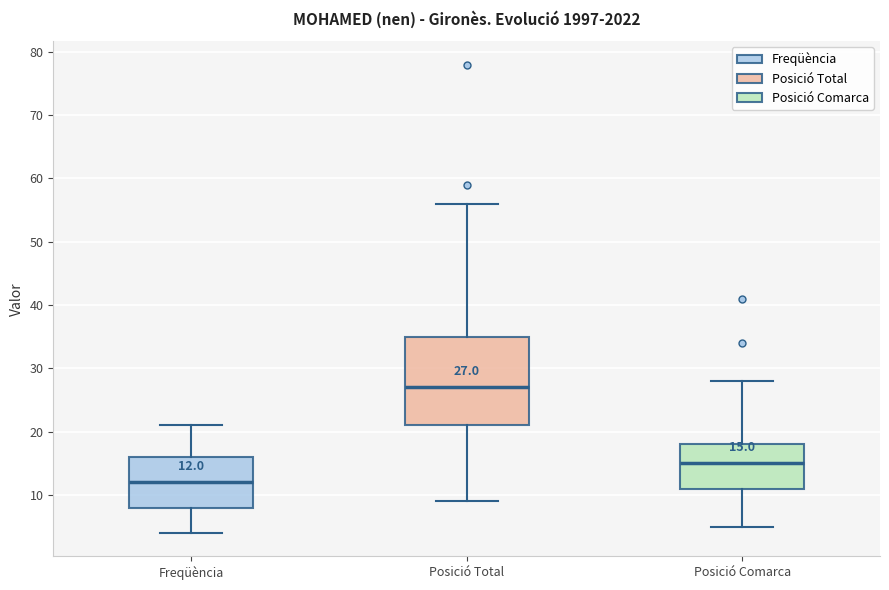

Which box's median line is the highest?

Posició Total